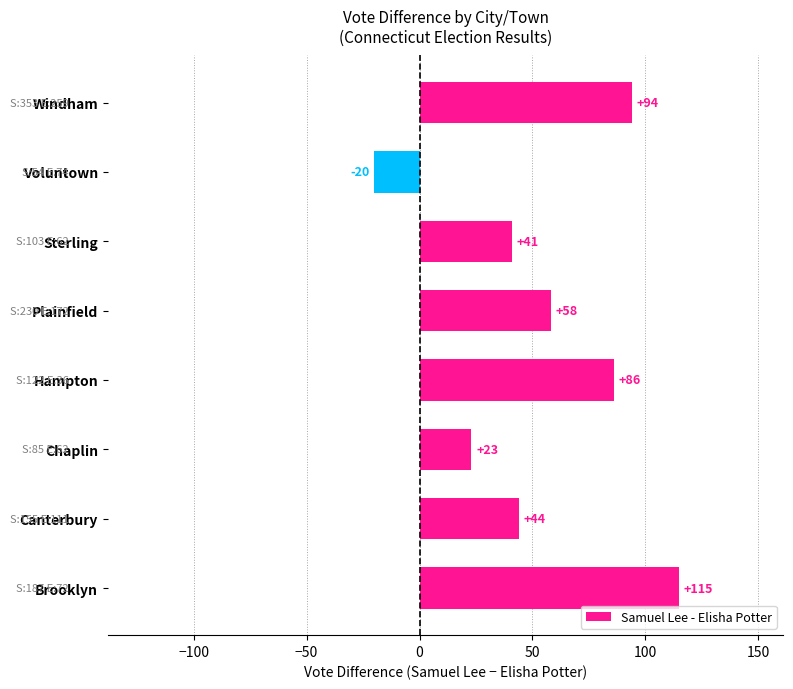

Read the value at Windham, to the nearest 10.

90